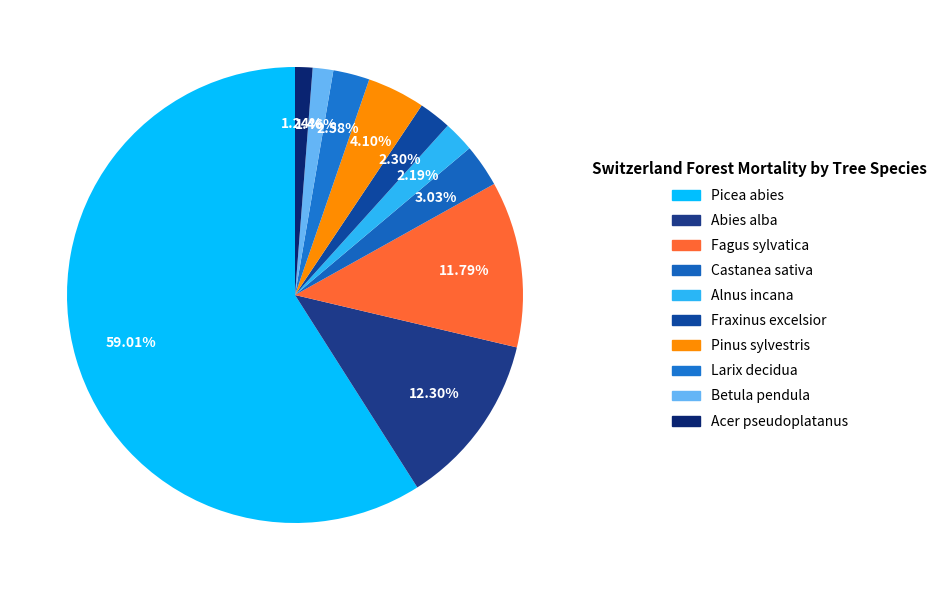

To the nearest percent, what percentage of the pie is Abies alba?

12%